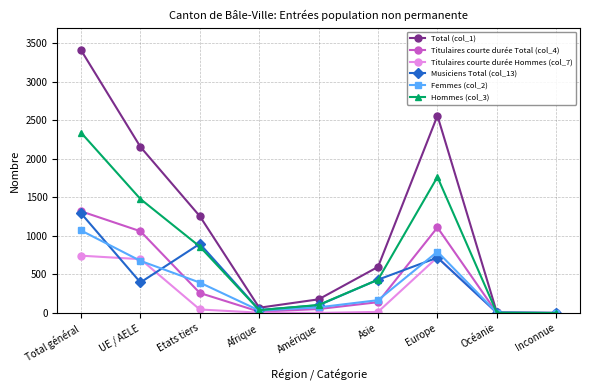

What is the value of the Hommes (col_3) point at the 2nd from the left?

1478